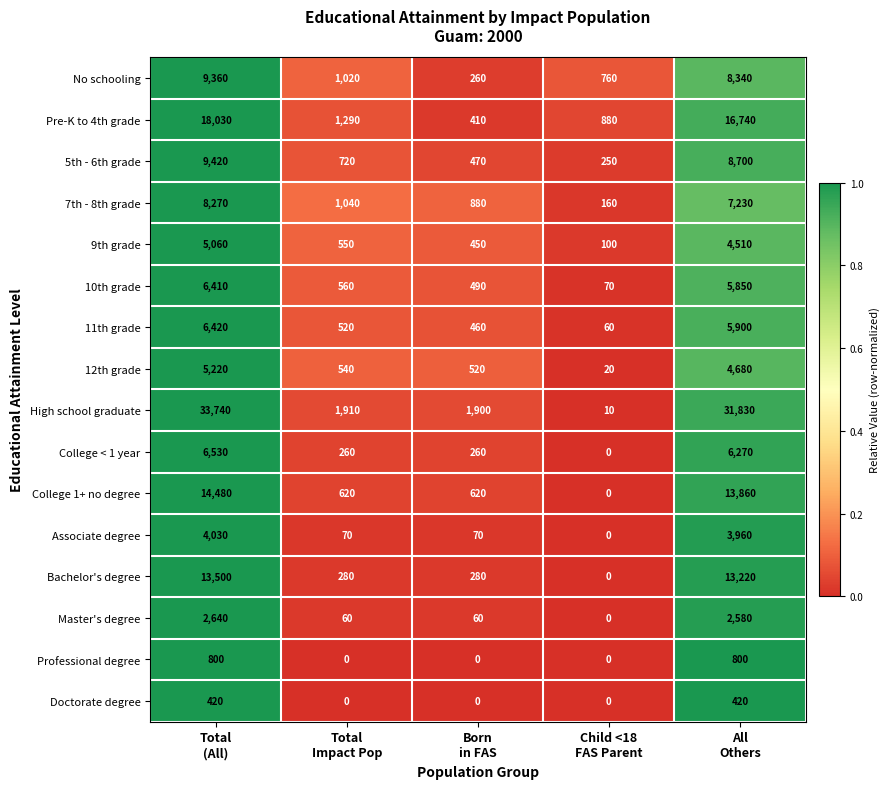

List the series in order of their peak value, highest first.

High school graduate, Pre-K to 4th grade, College 1+ no degree, Bachelor's degree, 5th - 6th grade, No schooling, 7th - 8th grade, College < 1 year, 11th grade, 10th grade, 12th grade, 9th grade, Associate degree, Master's degree, Professional degree, Doctorate degree